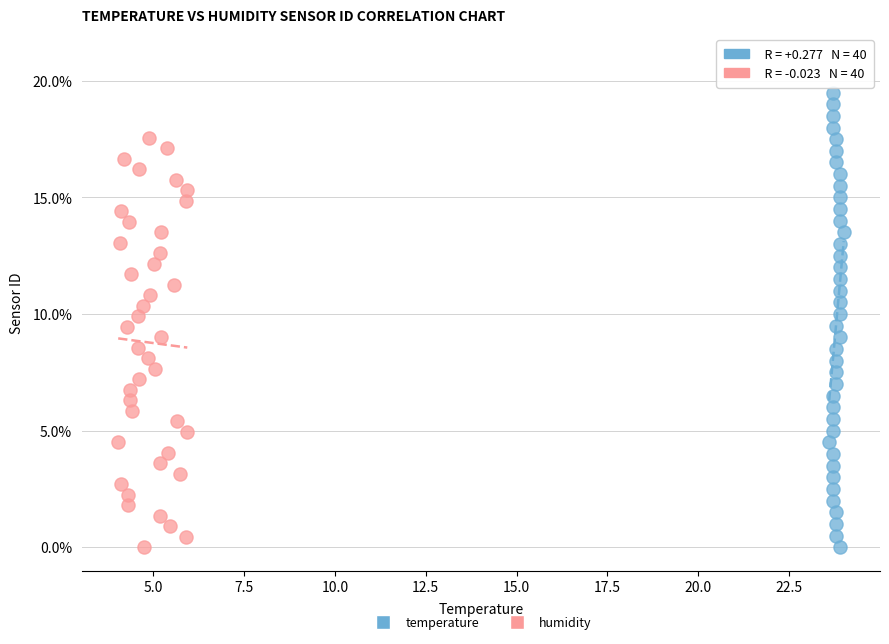

Which series has the widest spread of Y values?

temperature